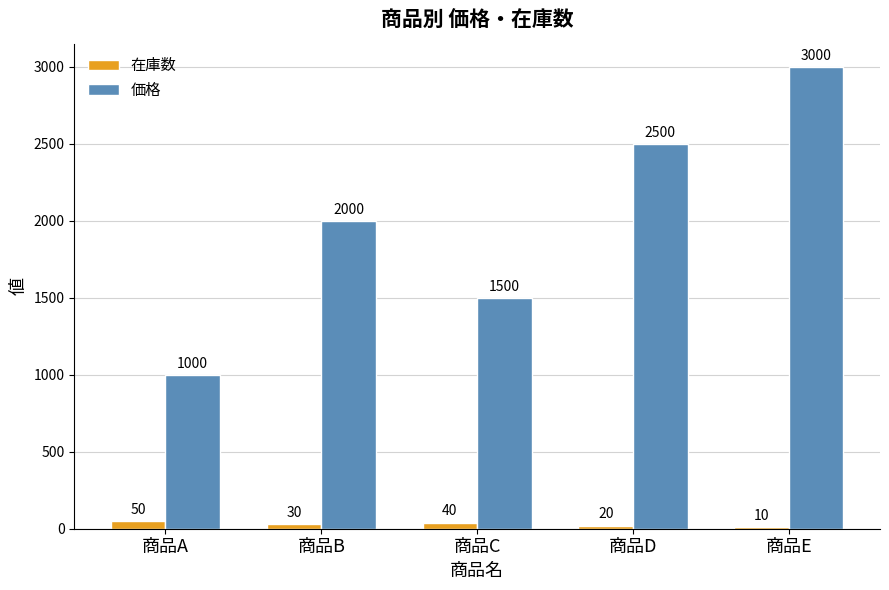

What is the value of the 在庫数 bar at the 4th from the left?

20